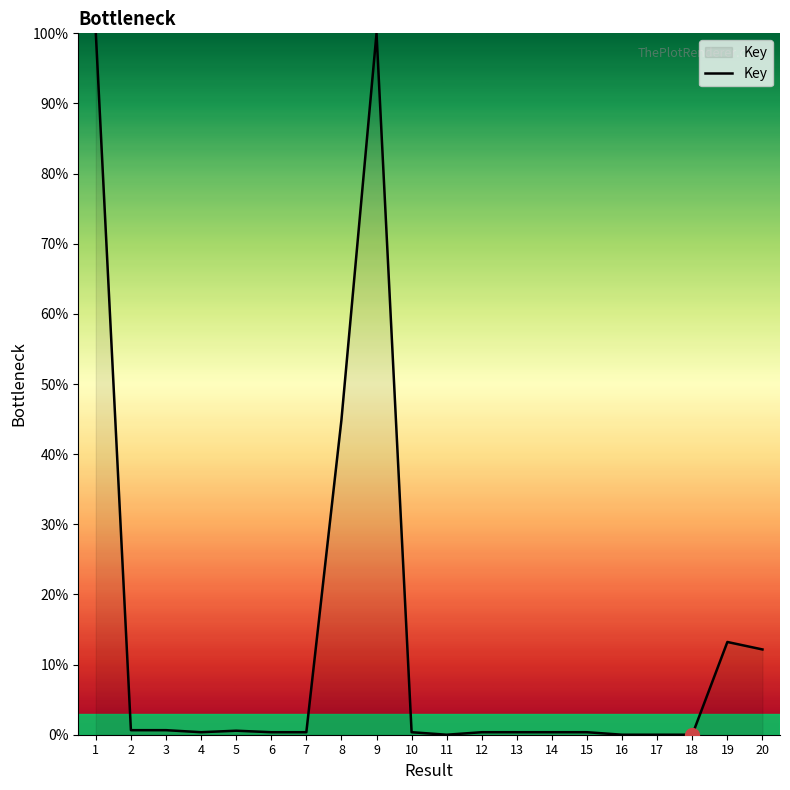

What is the maximum value shown in the chart?

100.0